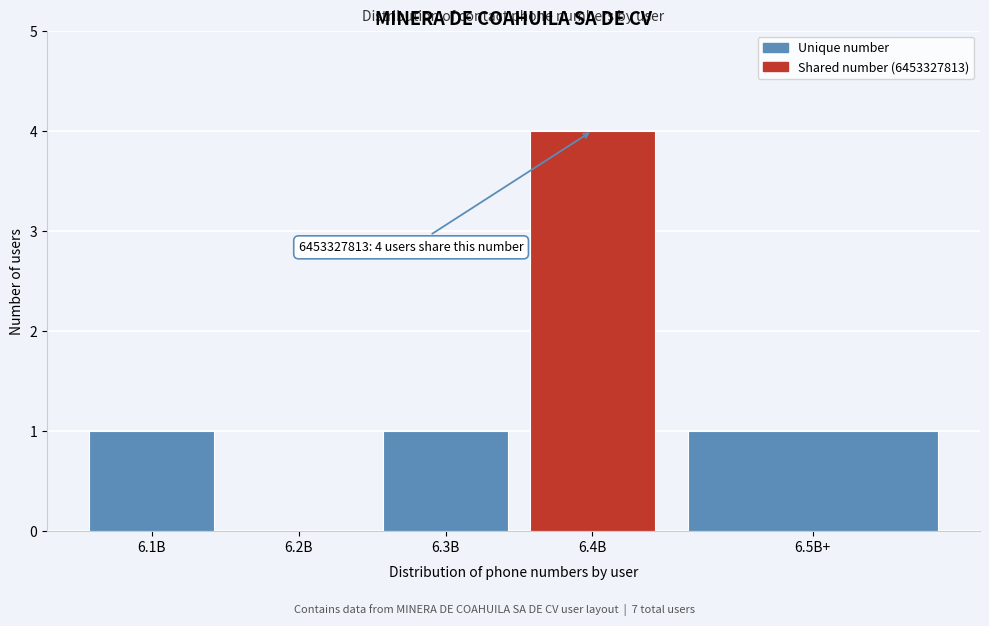

Reading left to right, what are all the values shown in this chart?

6.1B=1	6.2B=0	6.3B=1	6.4B=4	6.5B+=1